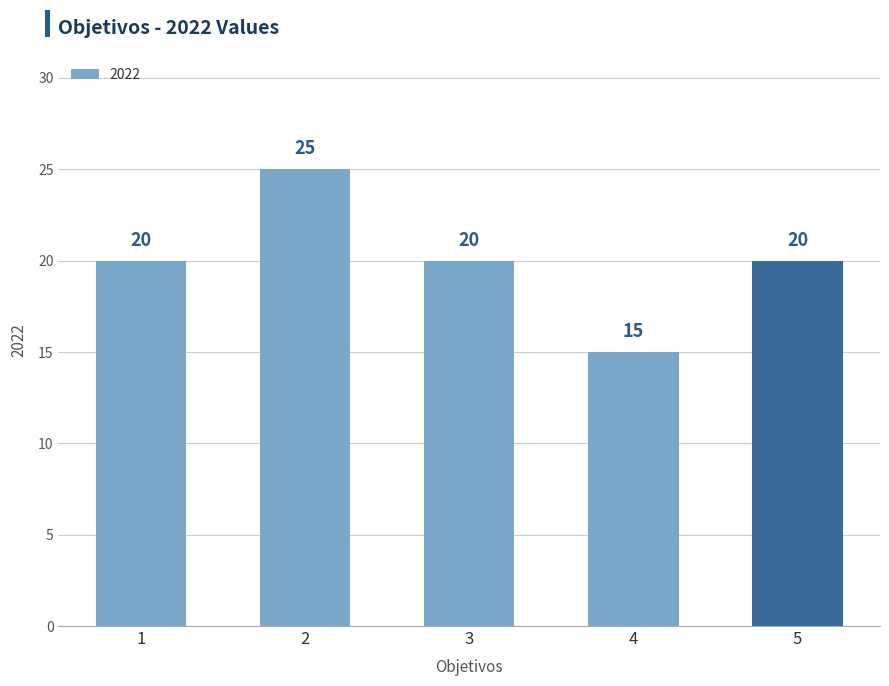

What is the value of the 2nd bar from the left?

25